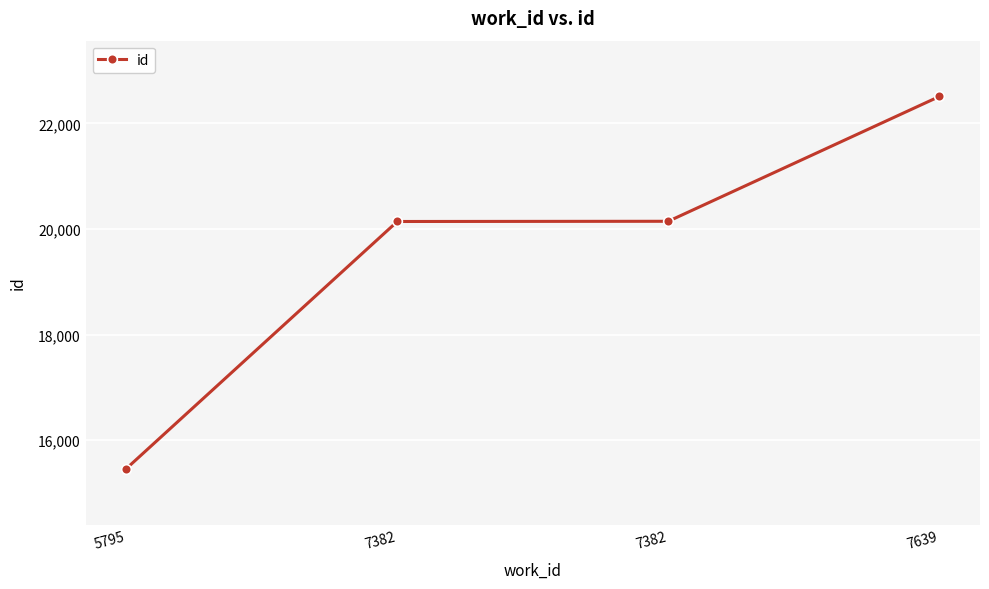

How many lines are shown in the chart?

1